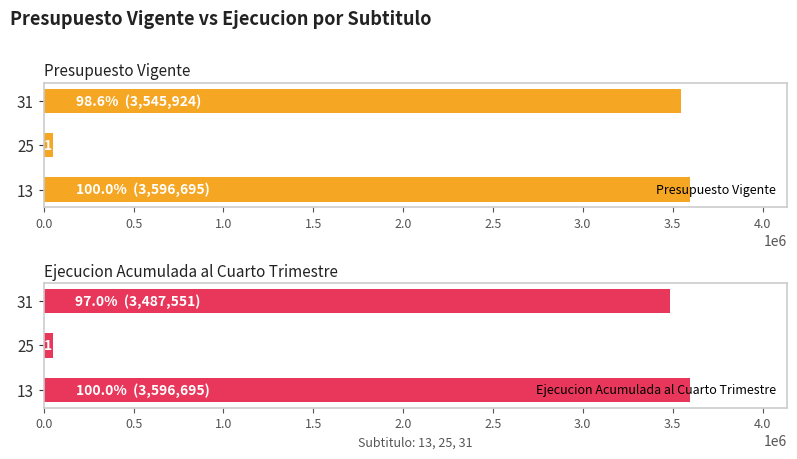

Rank the series at 1.0 from highest to lowest value.

Presupuesto Vigente, Ejecucion Acumulada al Cuarto Trimestre